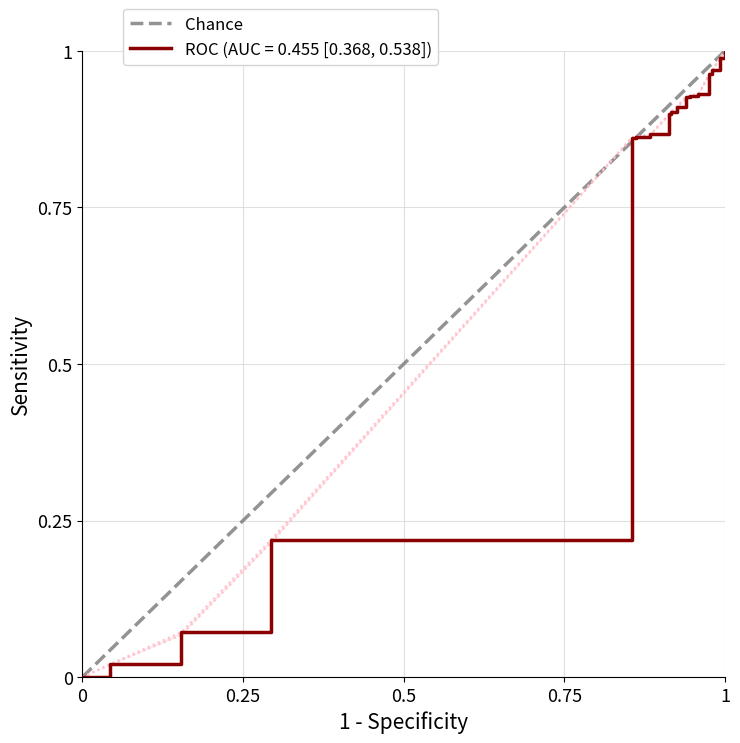

Is this an area chart (filled region under the line)?

No